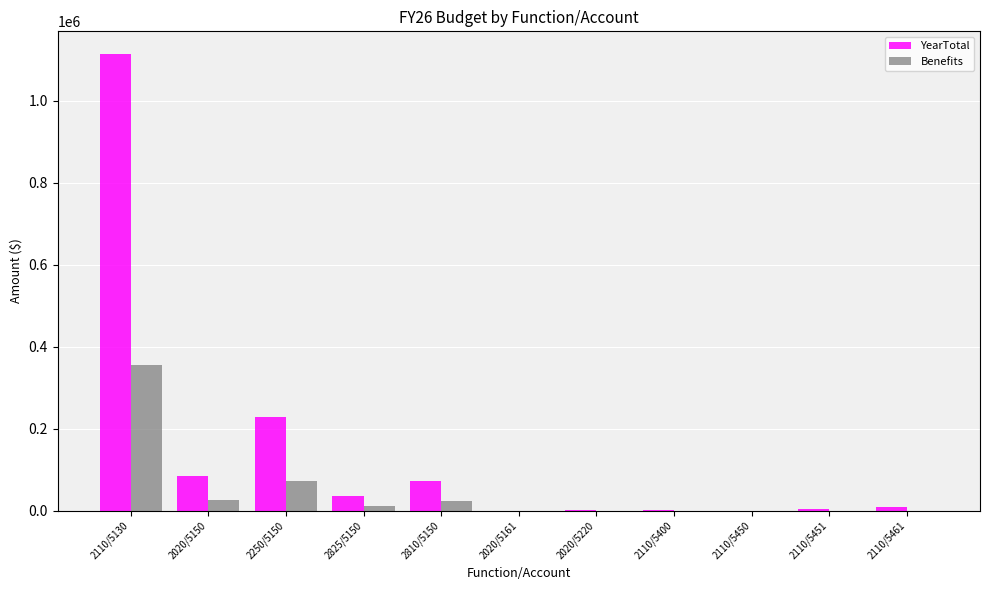

What is the greatest value displayed?

1112979.3